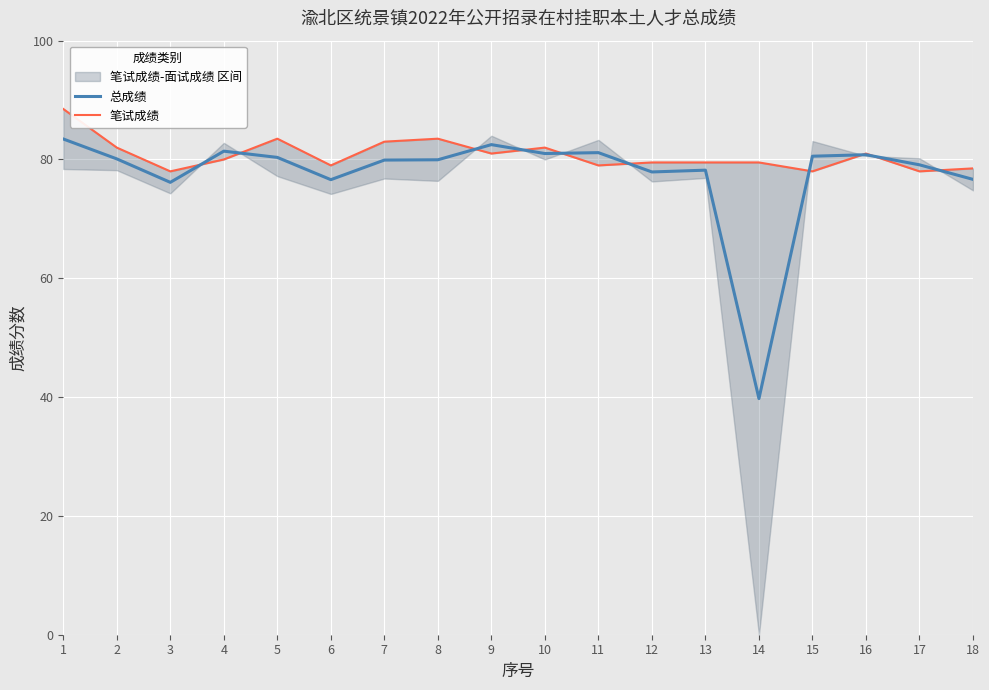

Which series has the largest total across all categories?

笔试成绩